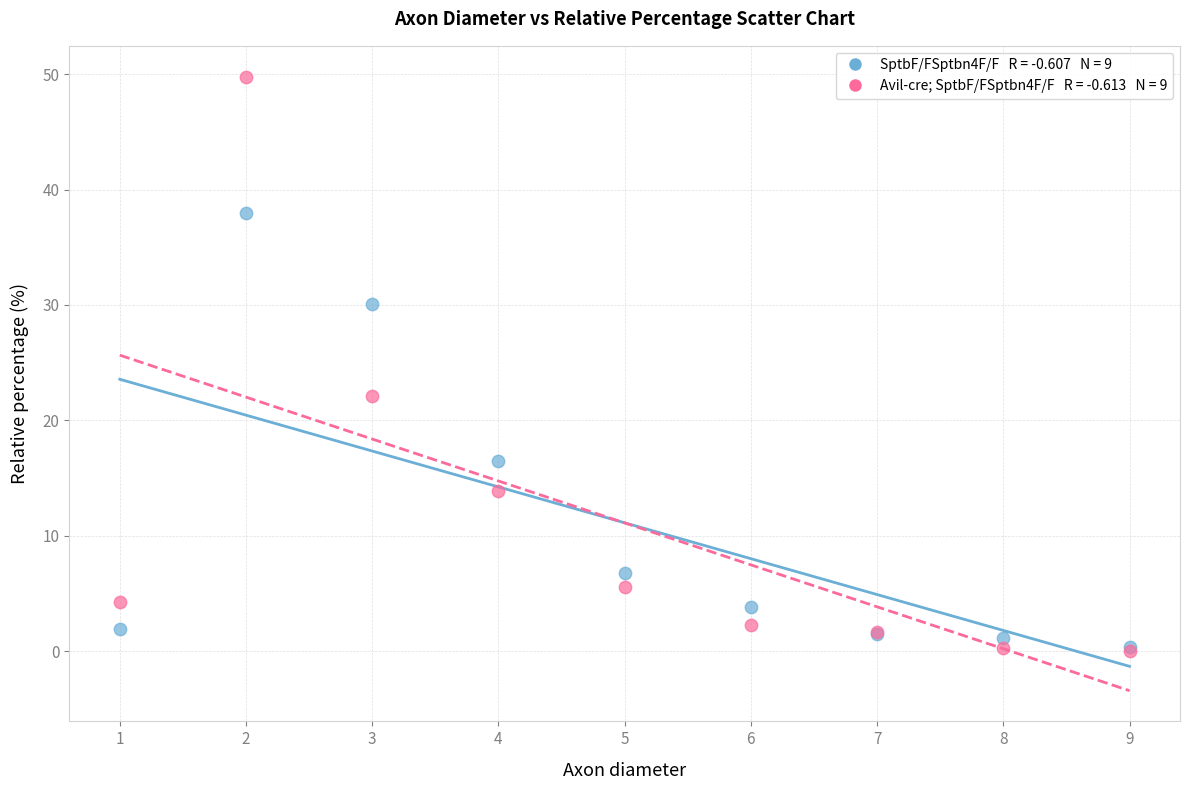

Across all series, what Y value is closest to 24?

22.1